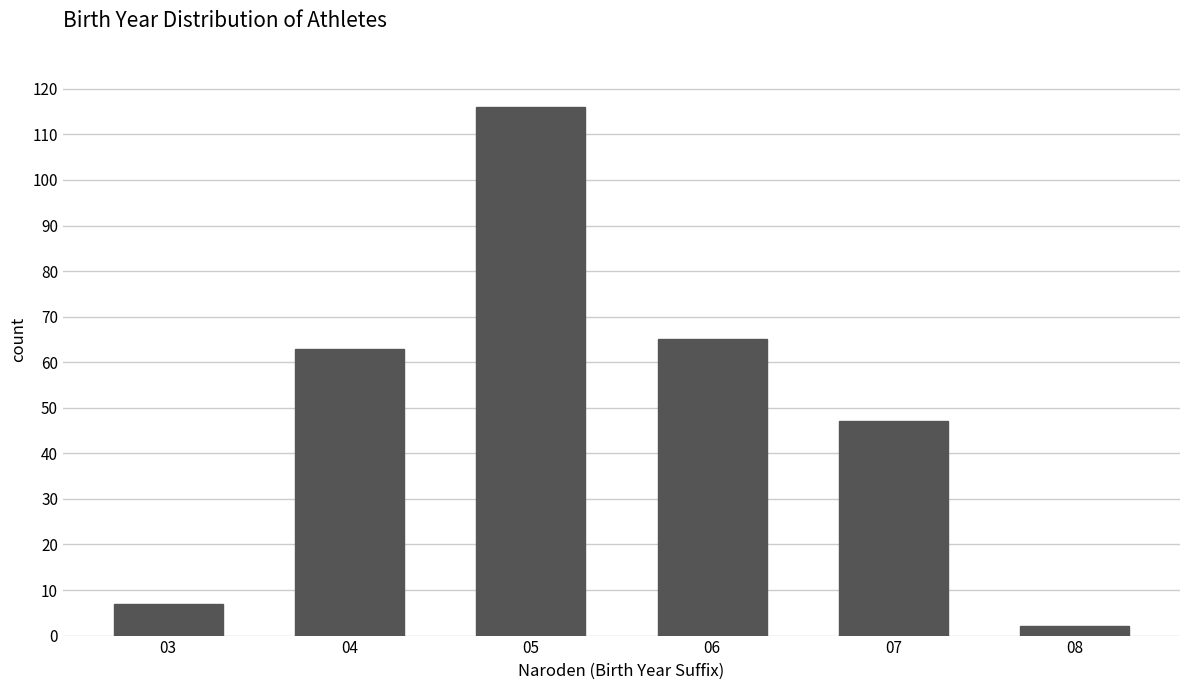

Reading left to right, transcribe all the data shown in this chart.

7	63	116	65	47	2